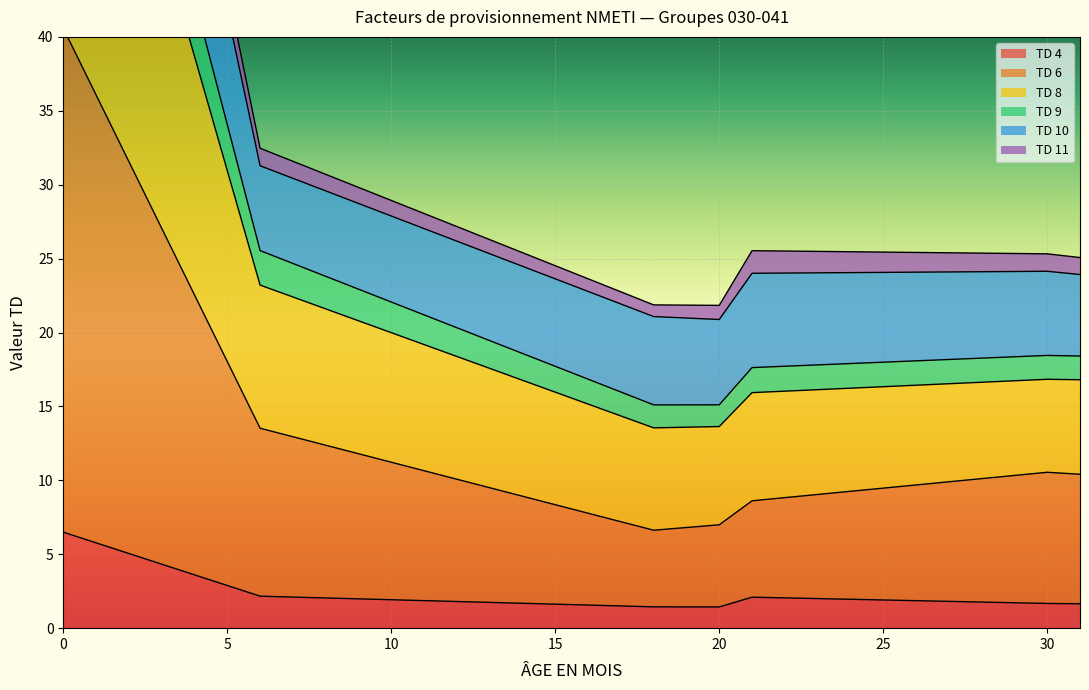

The TD 4 series shows 1.4 at 20. True or false?

True